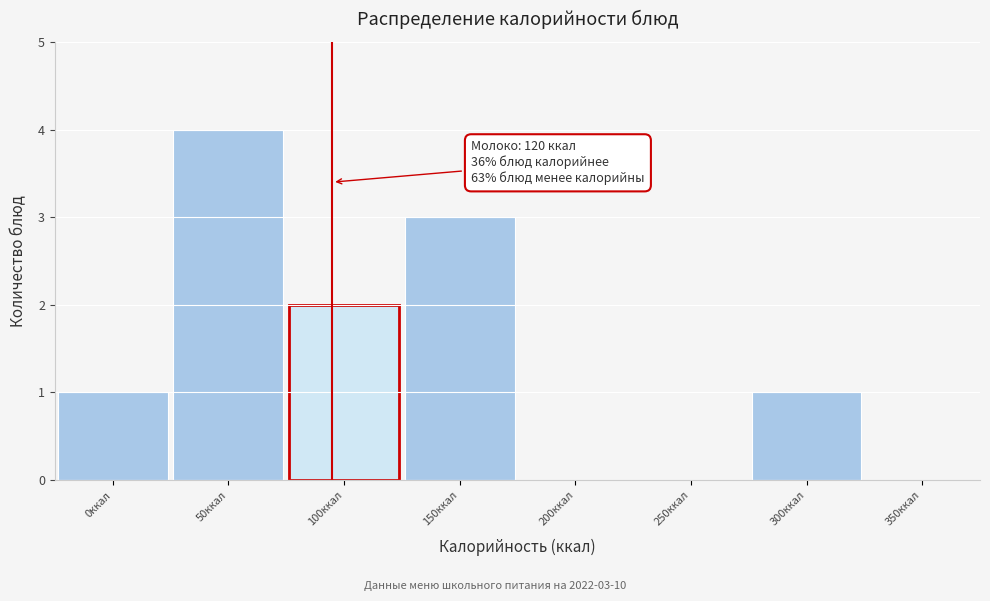

Reading left to right, list all the values displayed in this chart.

0ккал=1	50ккал=4	100ккал=2	150ккал=3	200ккал=0	250ккал=0	300ккал=1	350ккал=0